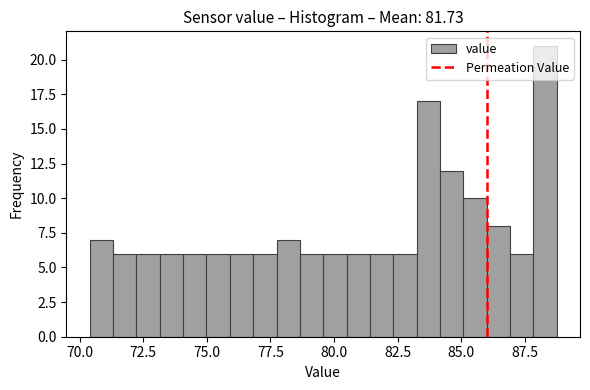

Read against the x-axis, roughly where is the centre of the tallest bar?

88.5